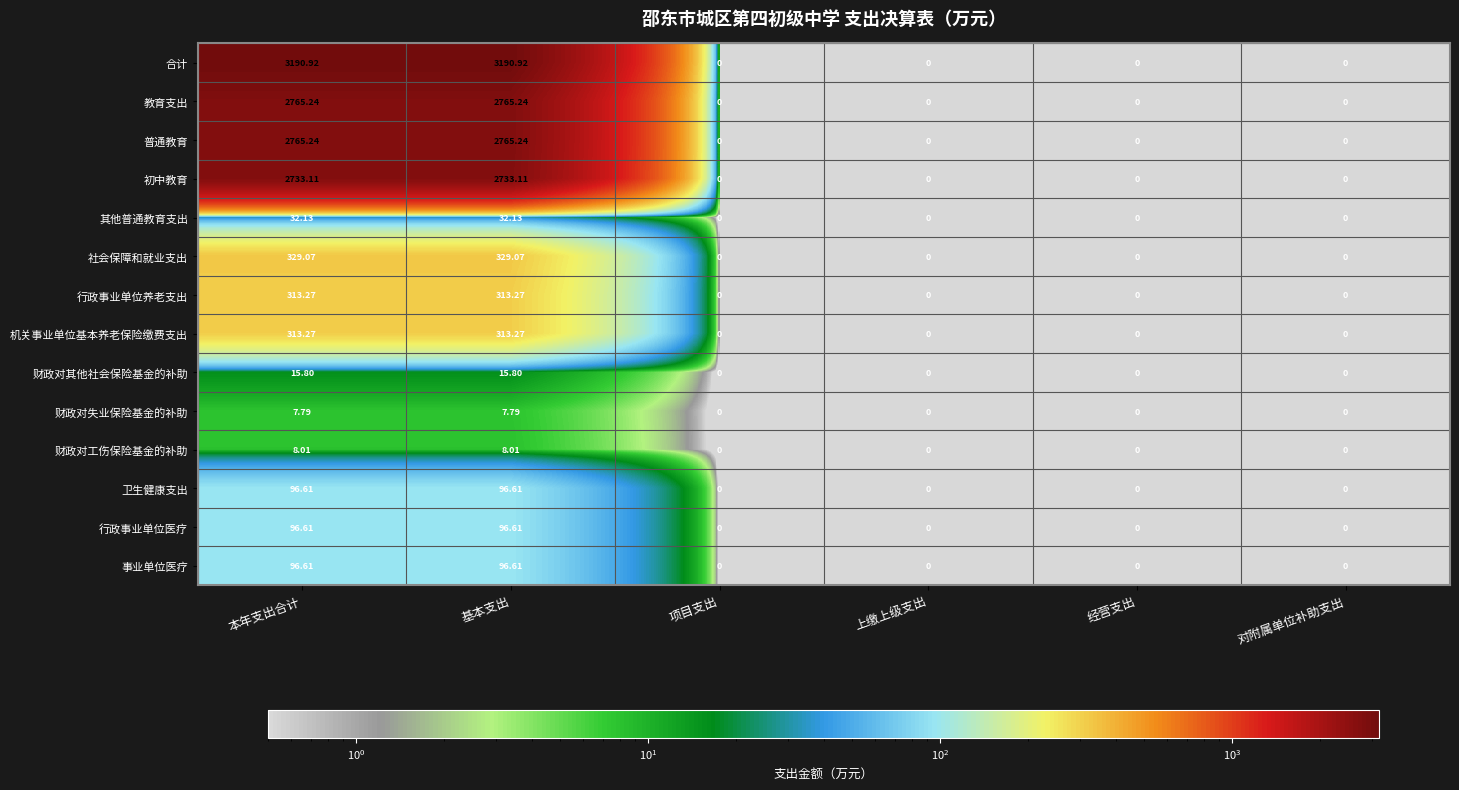

Which series has the largest total across all categories?

合计